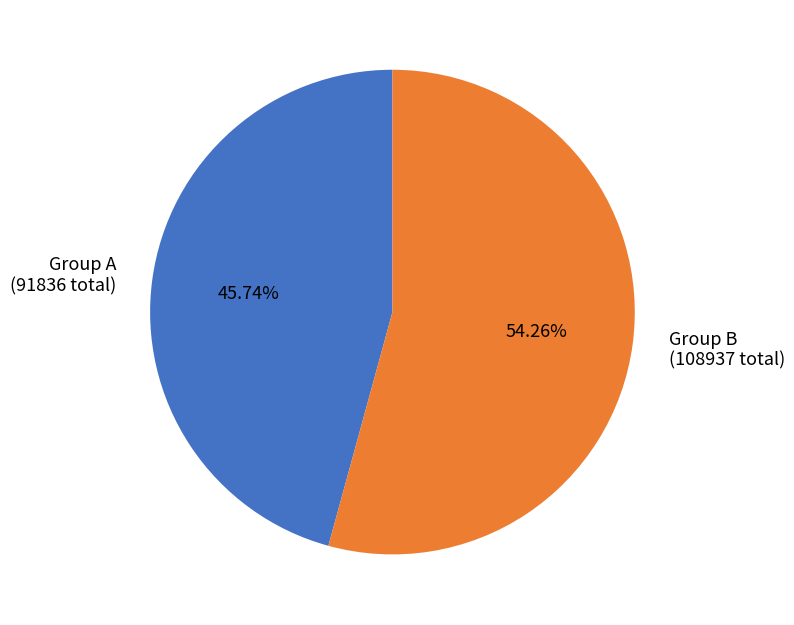

Rank the categories by value from highest to lowest.

Group B (108937 total), Group A (91836 total)